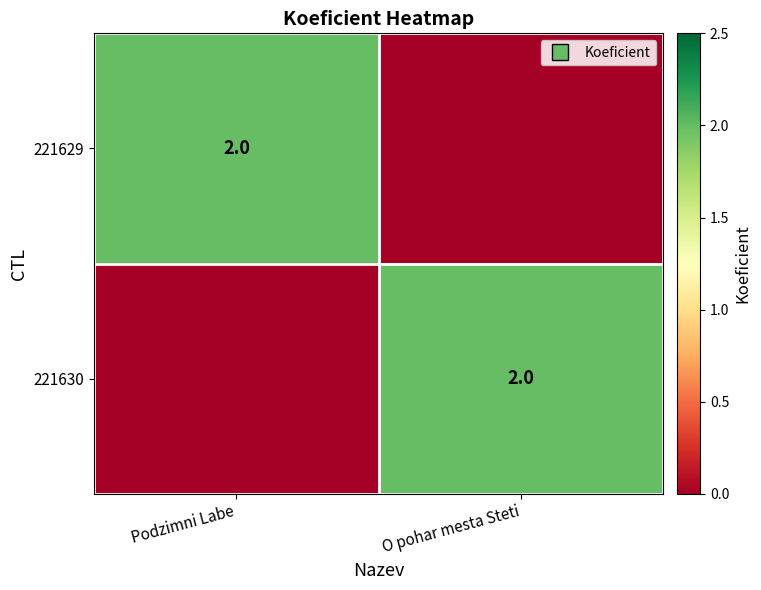

Is it true that 221630 equals 3 at O pohar mesta Steti?

False